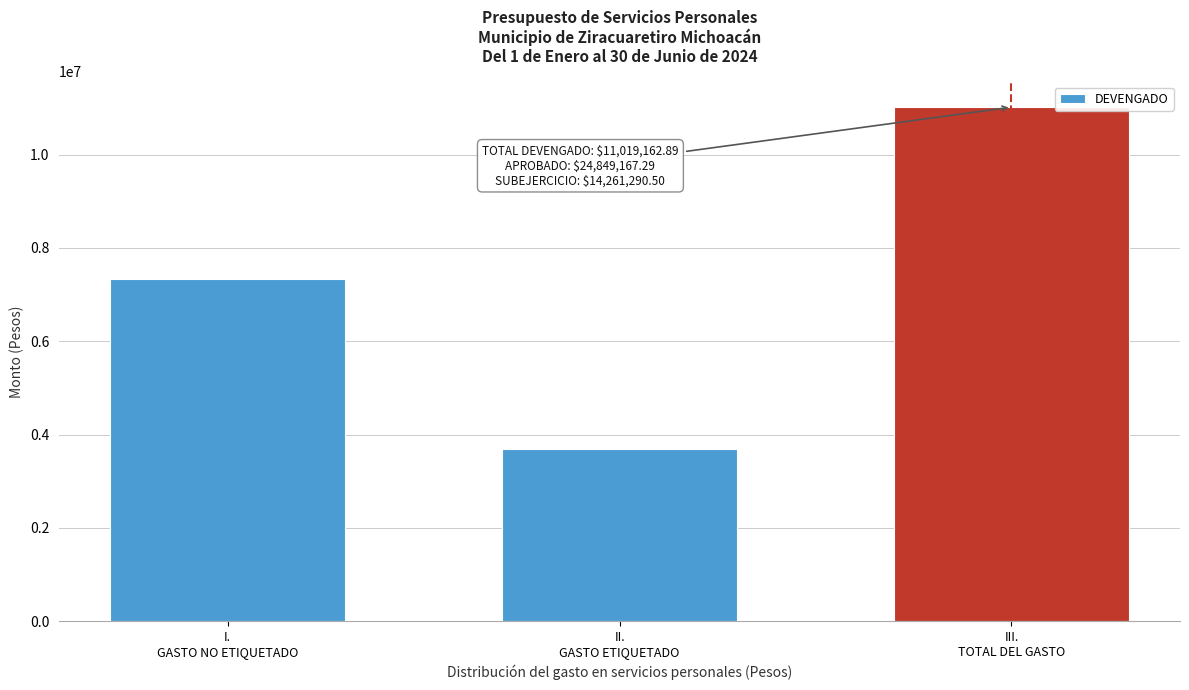

Reading left to right, list all the values displayed in this chart.

7334161.7	3685001.2	11019162.9